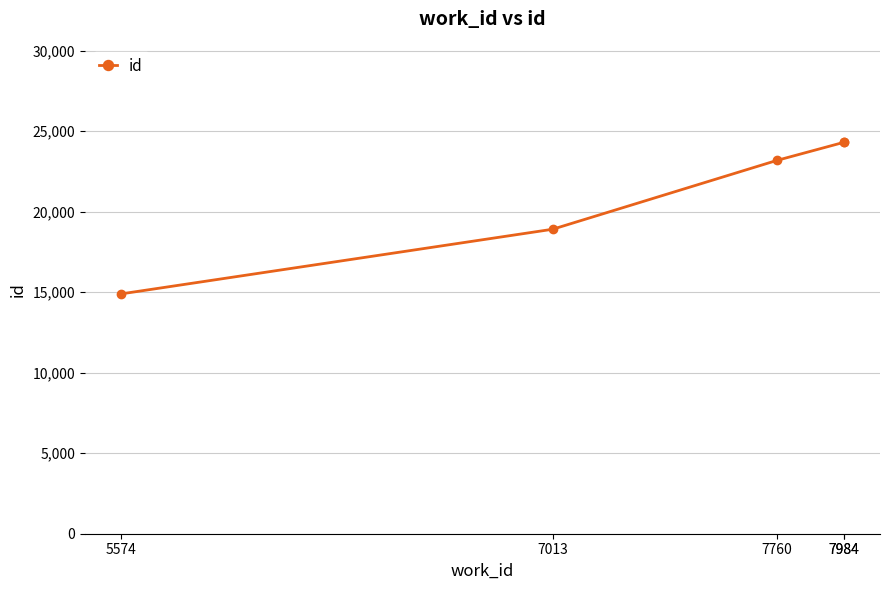

What is the sum of the values at 7984 and 5574?

39189